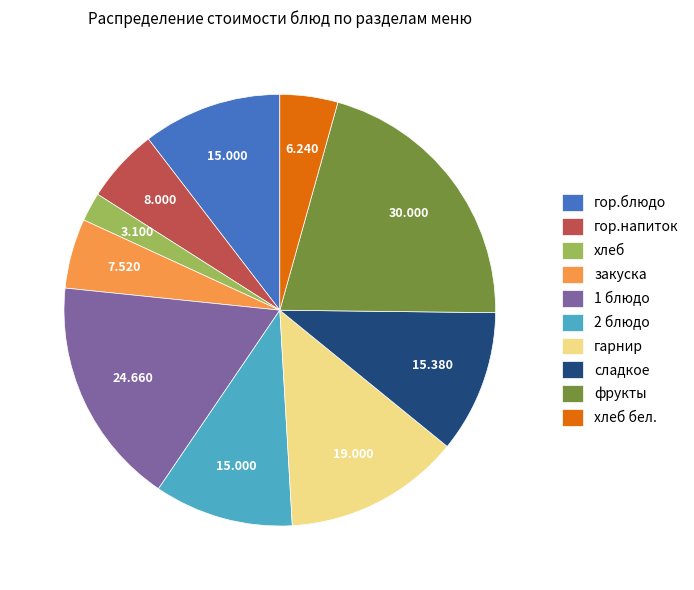

How many slices are in this pie chart?

10